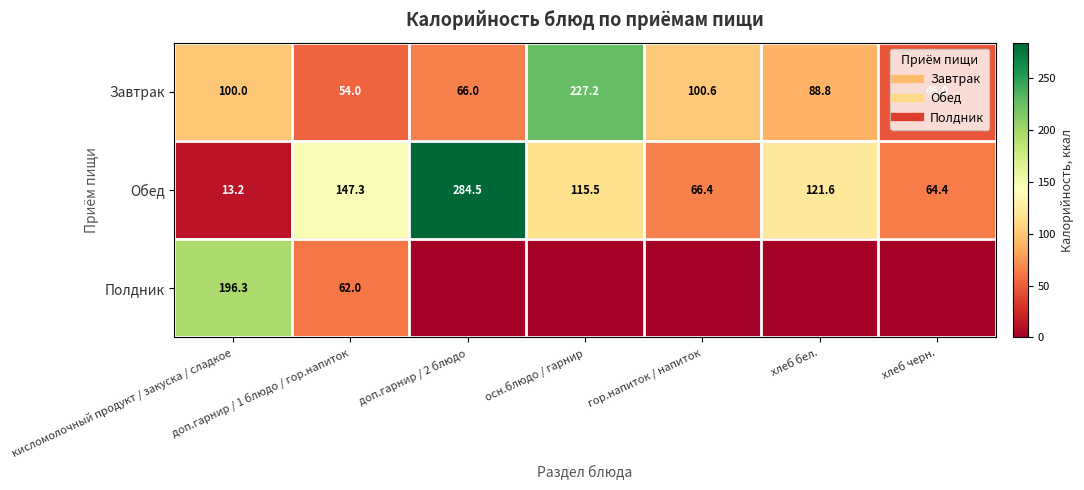

The value of Полдник at кисломолочный продукт / закуска / сладкое is 340.3. True or false?

False